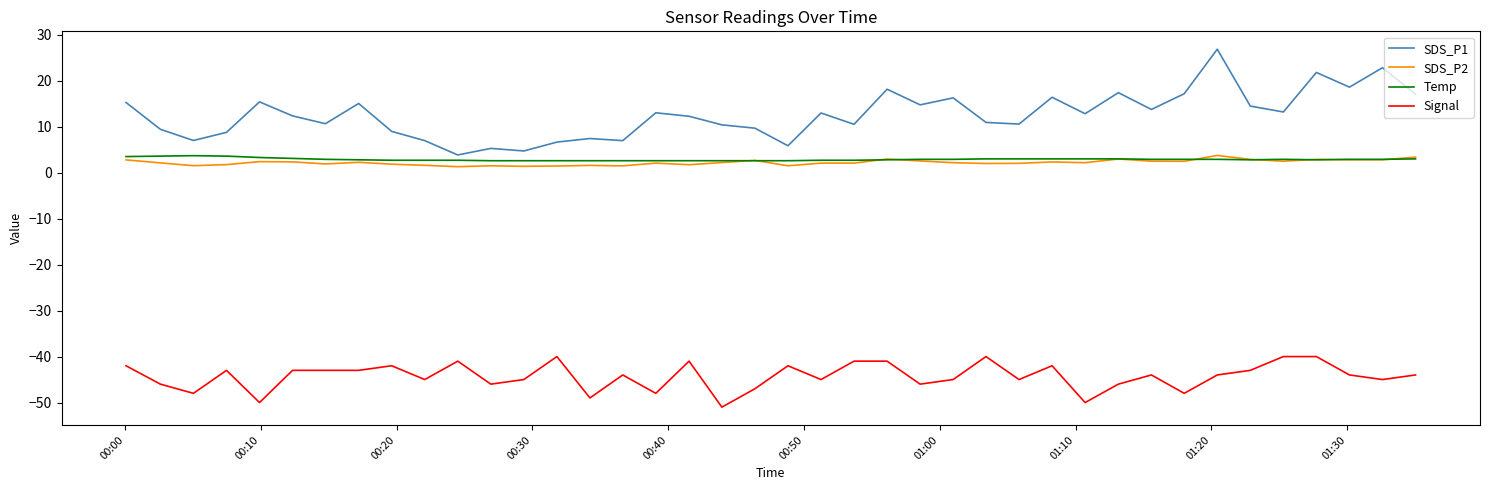

Which series has the largest total across all categories?

SDS_P1